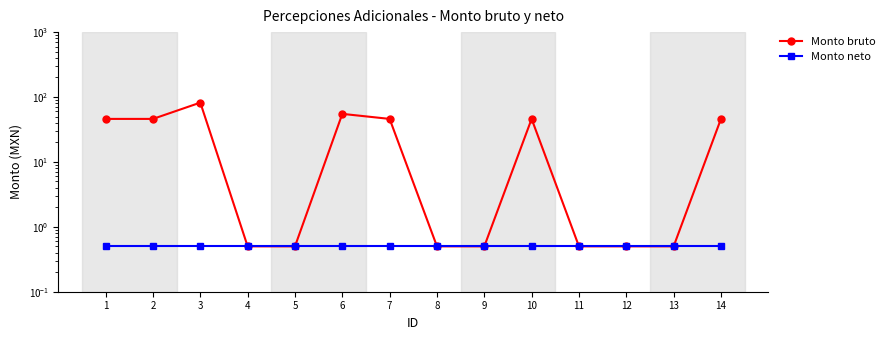

At 8, list the series in order from largest to smallest.

Monto bruto, Monto neto